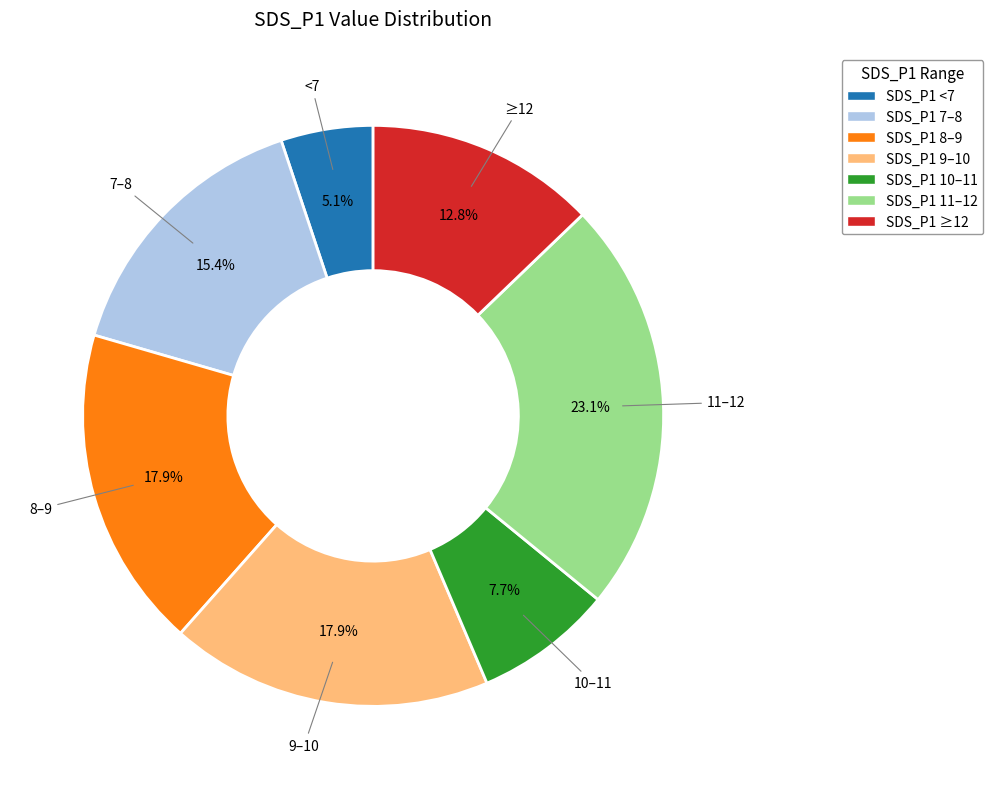

Does any single category account for the majority?

No